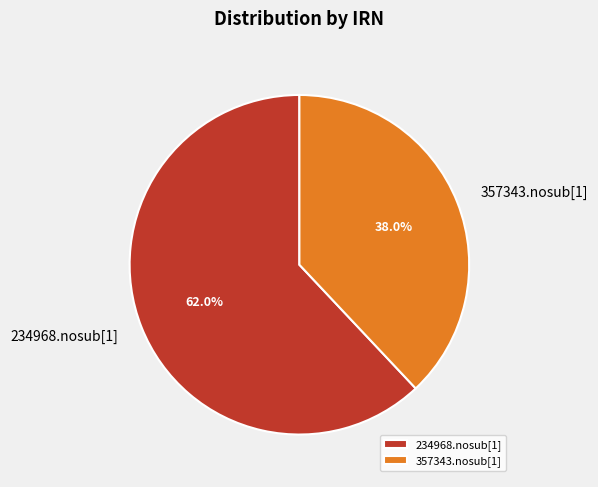

Is there any slice that represents more than half of the pie?

Yes